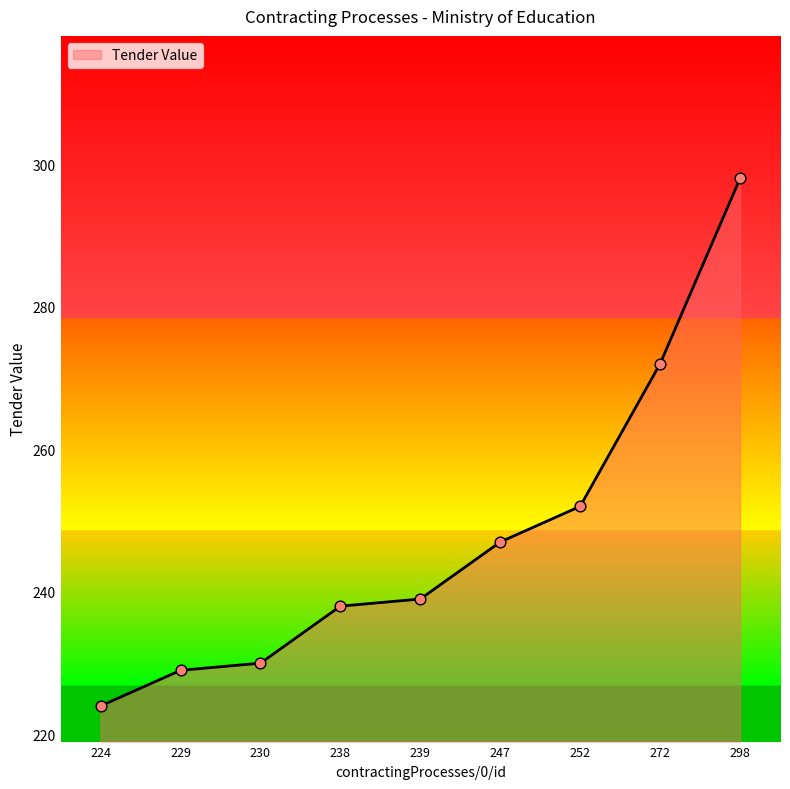

Which has a higher value, 238 or 230?

238